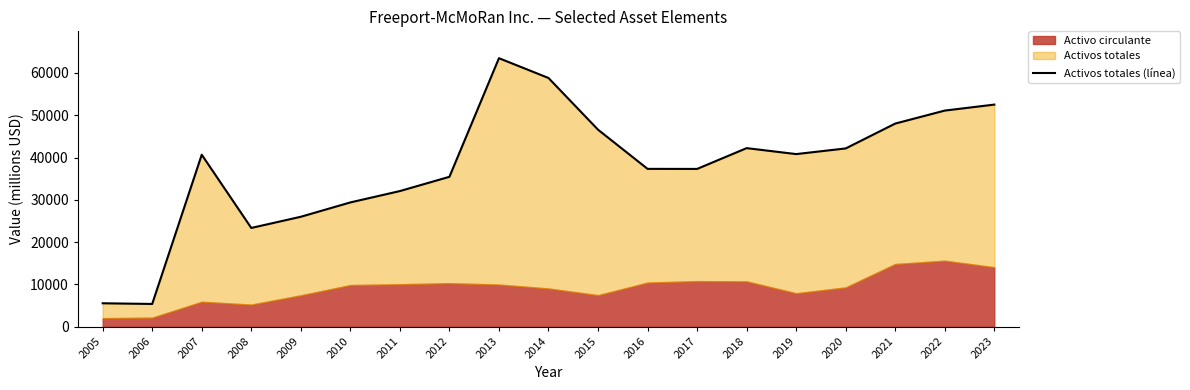

Reading left to right, transcribe all the data shown in this chart.

5550	5390	40661	23353	25996	29386	32070	35440	63473	58795	46577	37317	37302	42216	40809	42144	48022	51093	52506